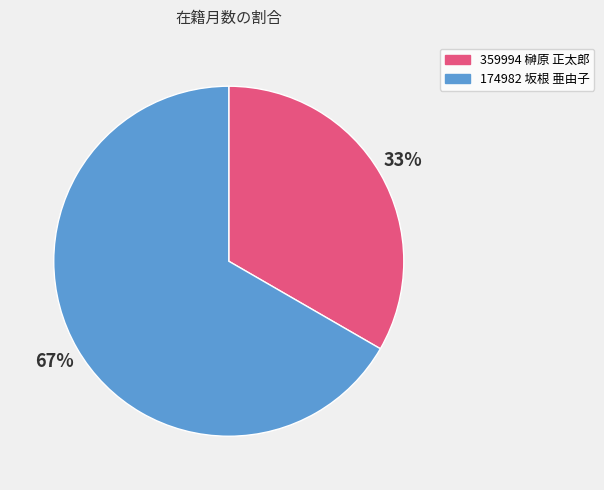

Do 174982 坂根 亜由子 and 359994 榊原 正太郎 together represent more than half of the pie?

Yes